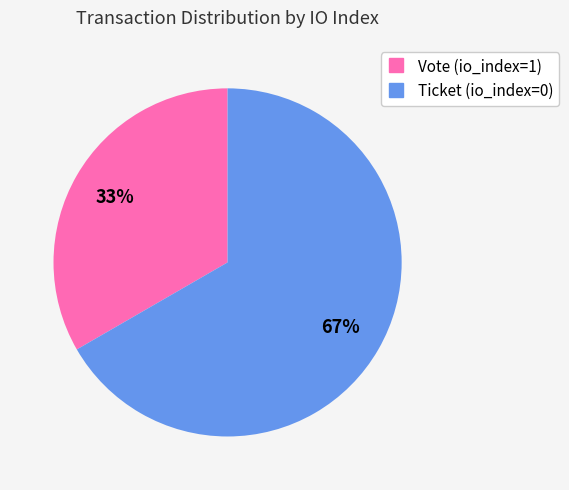

To the nearest percent, what is the average slice percentage?

50%